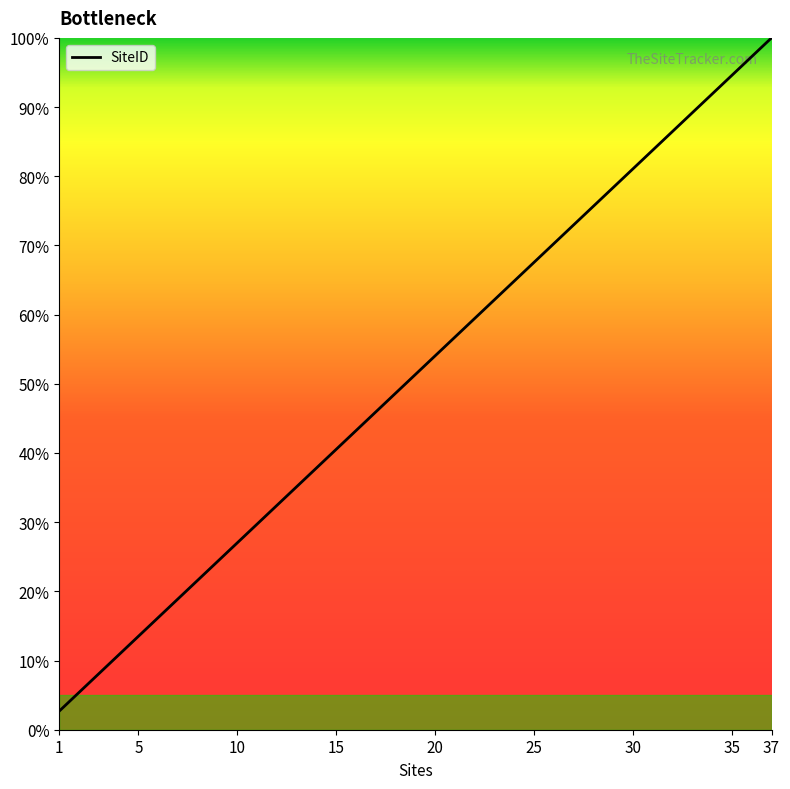

Reading left to right, extract all data points from this chart.

2.7	5.4	8.1	13.5	16.2	18.9	21.6	24.3	27.0	29.7	32.4	35.1	37.8	40.5	43.2	45.9	48.6	51.4	54.1	56.8	59.5	62.2	64.9	67.6	70.3	73.0	75.7	78.4	81.1	83.8	86.5	89.2	94.6	97.3	100.0